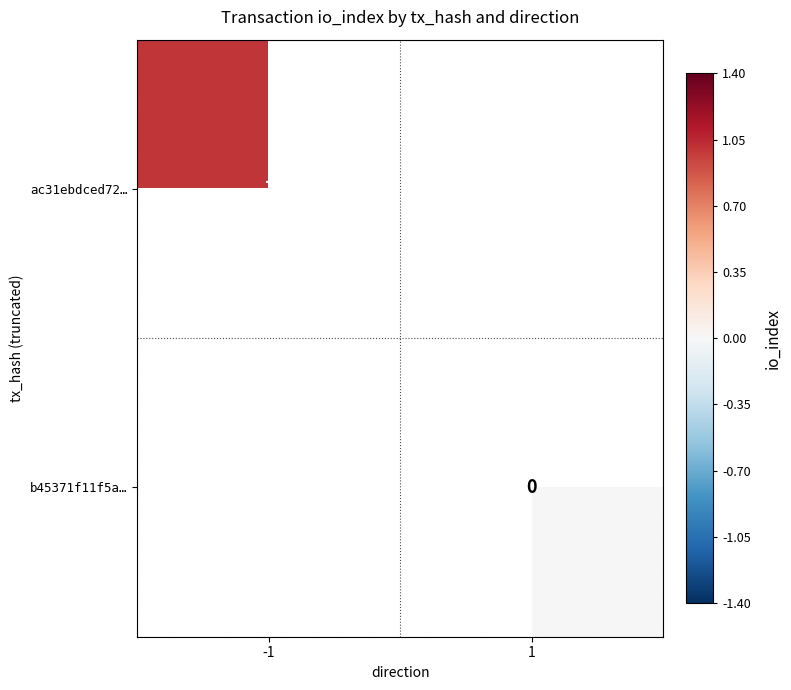

The ac31ebdced72… series shows 0.2 at -1. True or false?

False